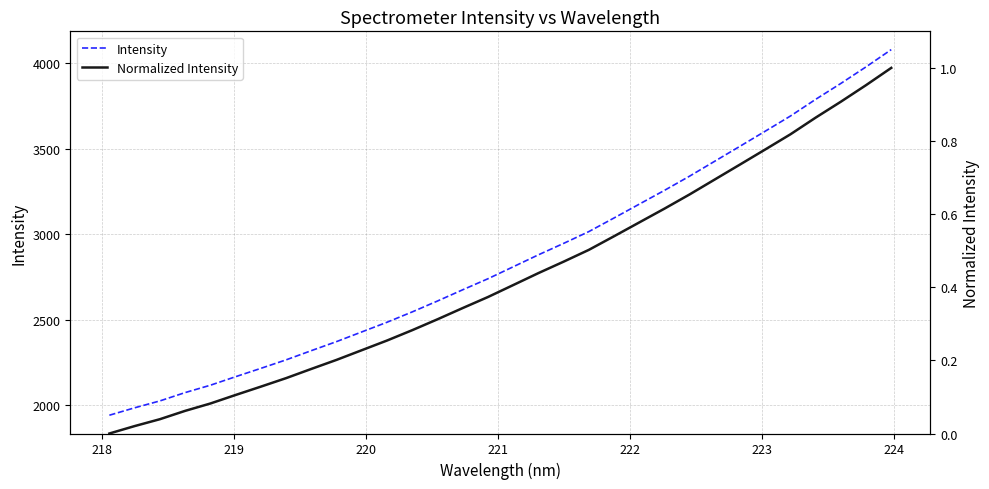

How many distinct data groups are displayed?

2